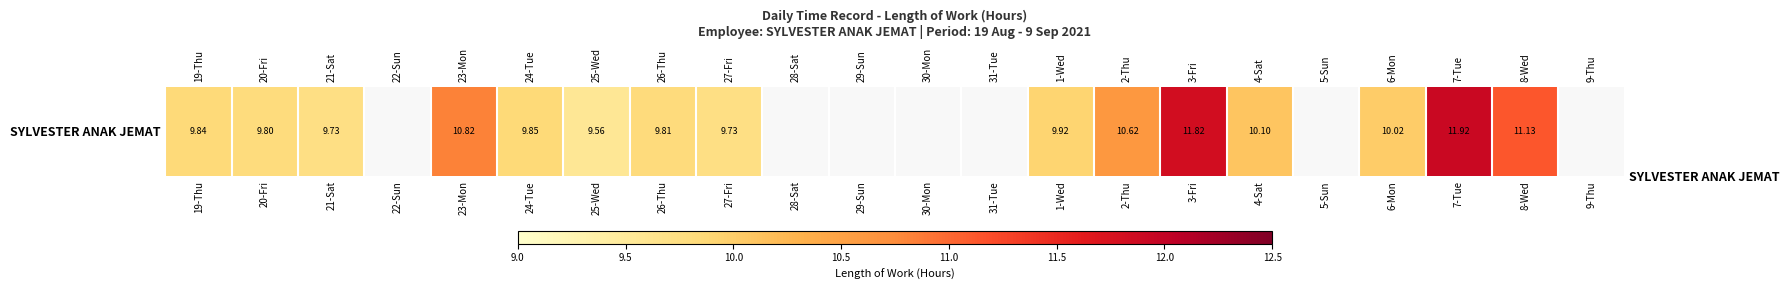

Count the number of data series in this chart.

1